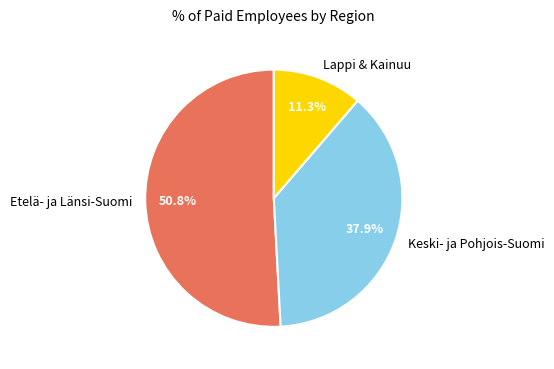

Does any single category account for the majority?

Yes